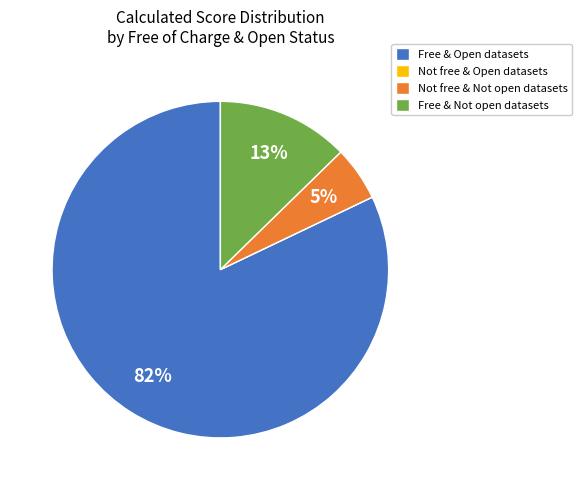

The Free & Open datasets slice represents 70% of the pie. True or false?

False